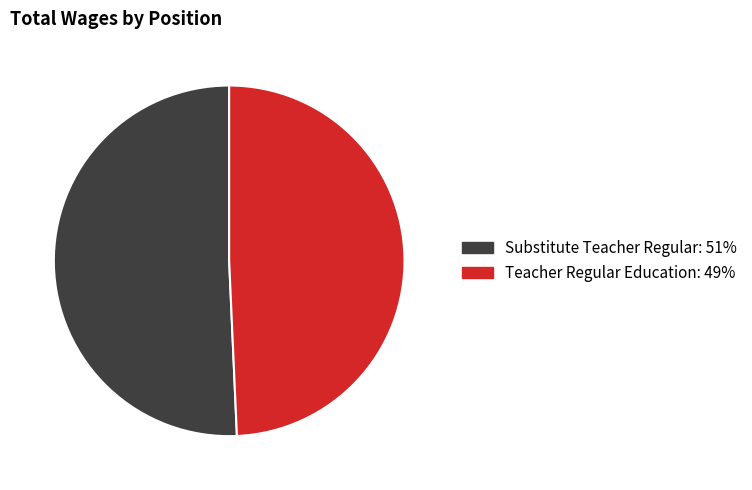

Rank the categories by value from lowest to highest.

Teacher Regular Education, Substitute Teacher Regular